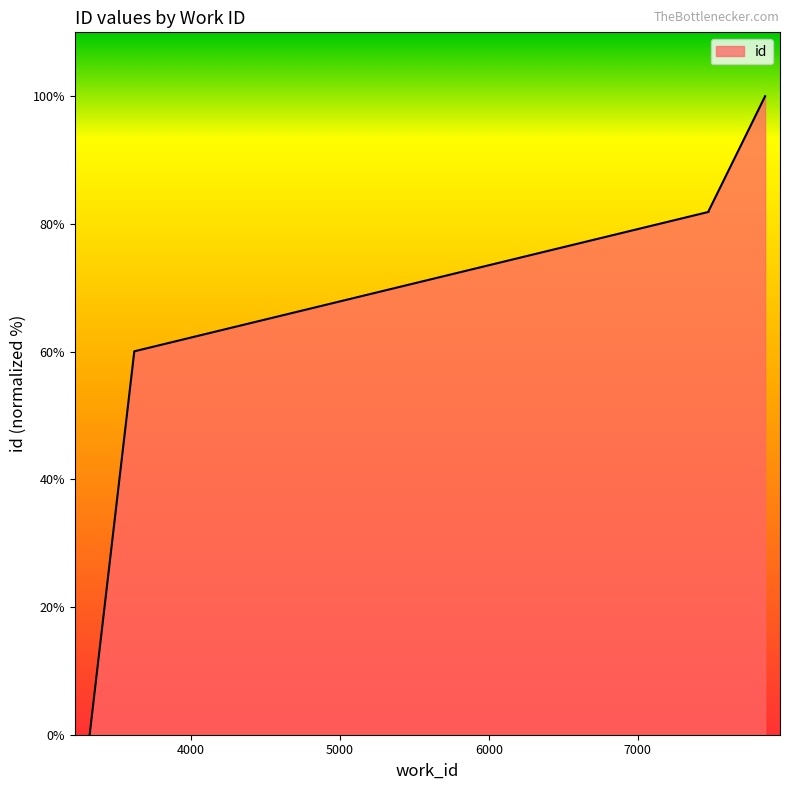

What is the greatest value displayed?

100.0